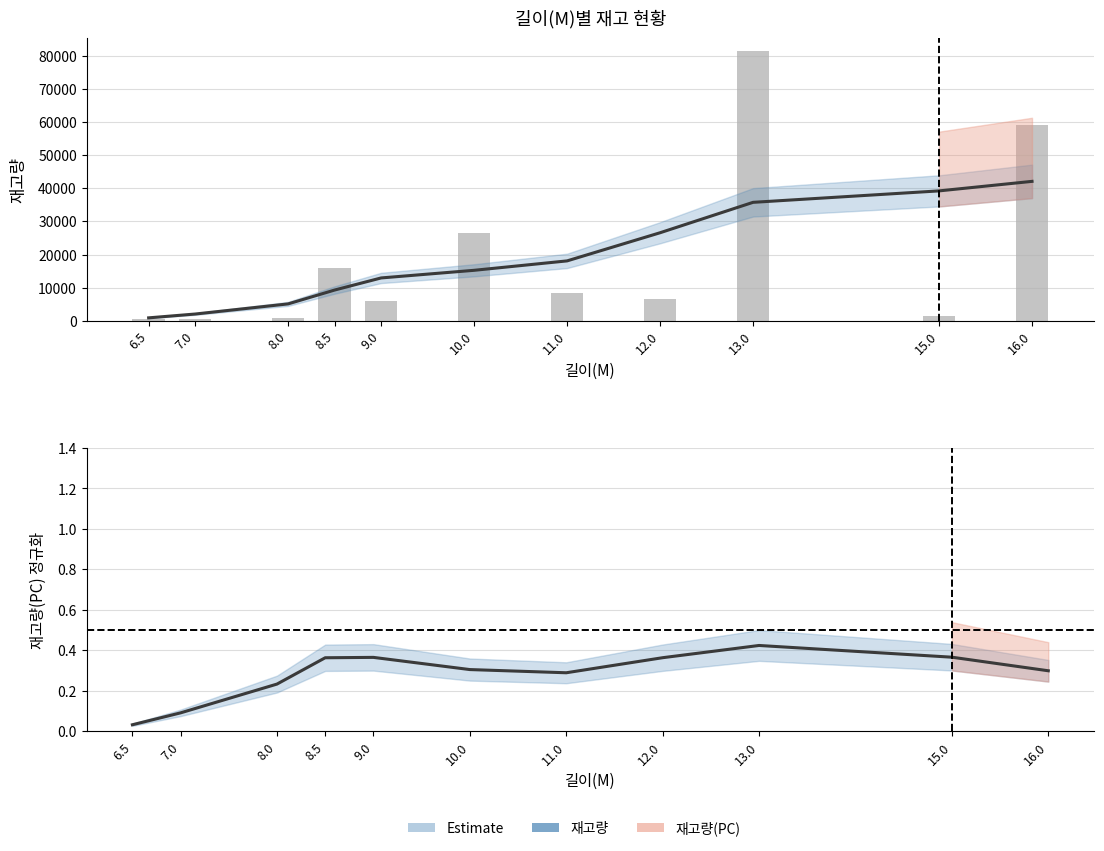

Reading left to right, transcribe all the data shown in this chart.

재고량: 6.5=891.6	7.0=2043.1	8.0=5103.3	8.5=9284.3	9.0=12935.3	10.0=15239.9	11.0=18081.8	12.0=26573.9	13.0=35753.4	15.0=39208.0	16.0=42083.4
재고량(bar): 6.5=611.0	7.0=658.0	8.0=752.0	8.5=15912.0	9.0=6056.0	10.0=26500.0	11.0=8272.0	12.0=6516.0	13.0=81302.0	15.0=1419.0	16.0=59200.0
재고량(PC): 6.5=0.0	7.0=0.1	8.0=0.2	8.5=0.4	9.0=0.4	10.0=0.3	11.0=0.3	12.0=0.4	13.0=0.4	15.0=0.4	16.0=0.3